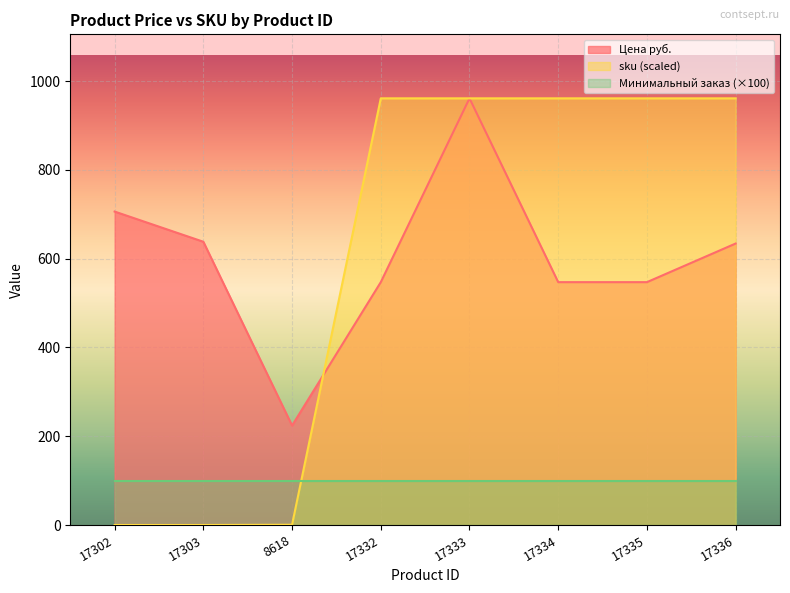

How many data points in sku are above 960?

5